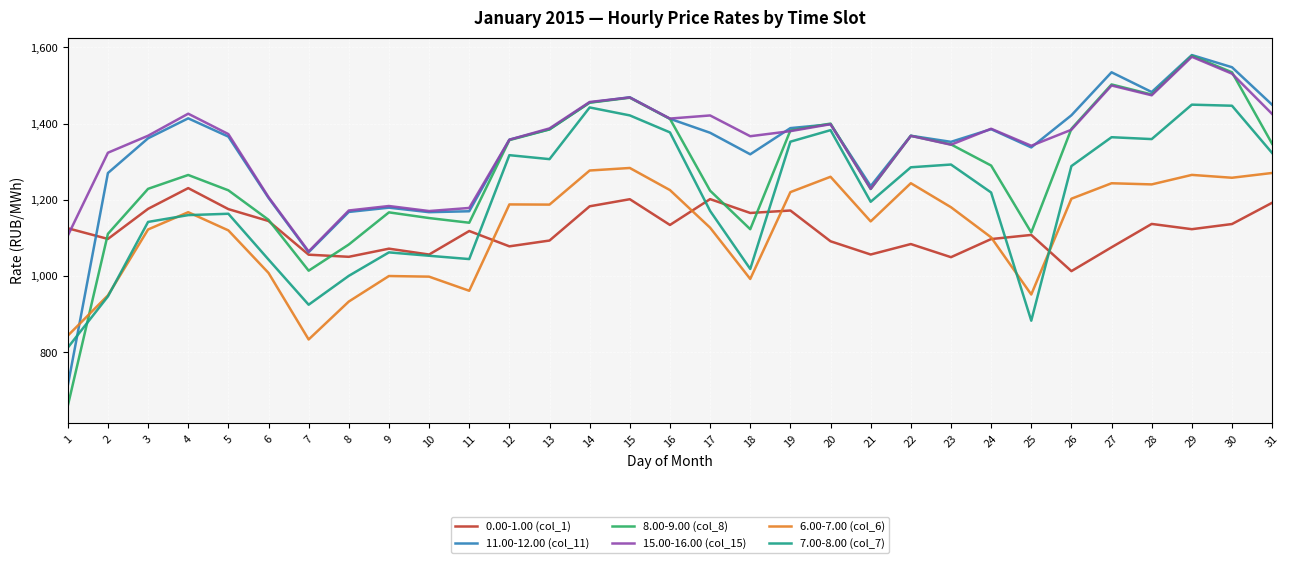

True or false: 0.00-1.00 (col_1) has more than 2 points higher than both neighbors.

True